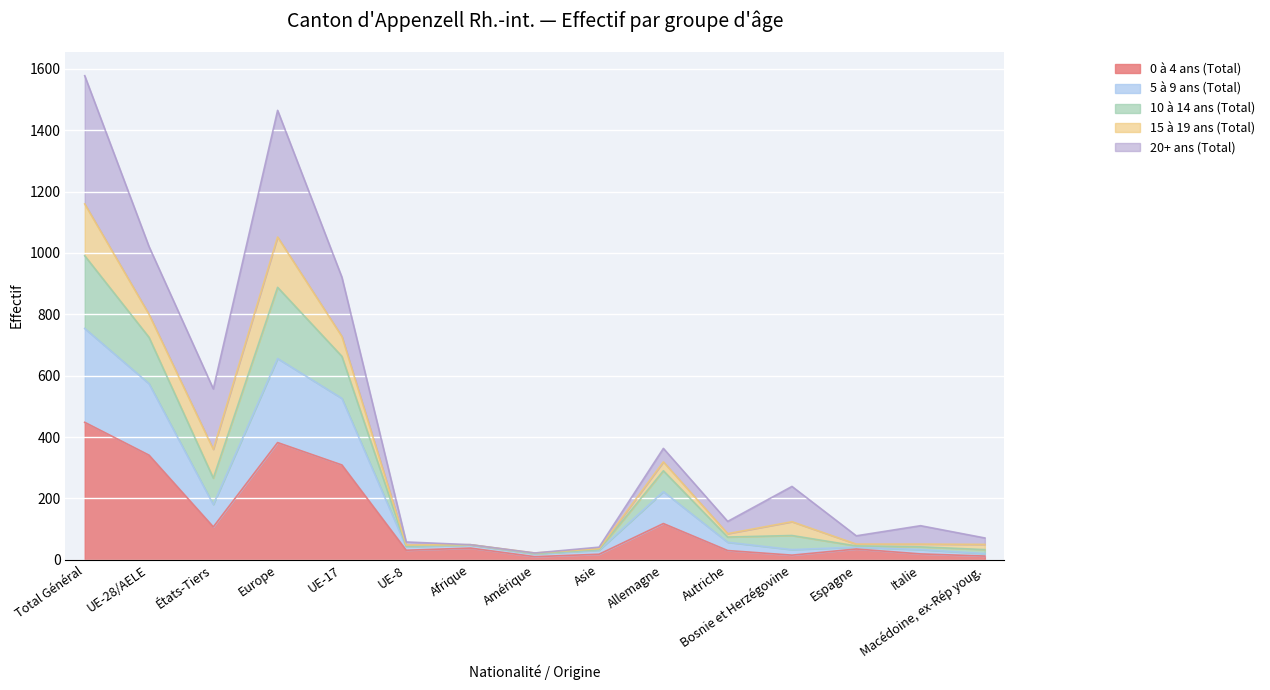

Is the value of 5 à 9 ans (Total) at UE-8 greater than the value of 0 à 4 ans (Total) at Amérique?

Yes